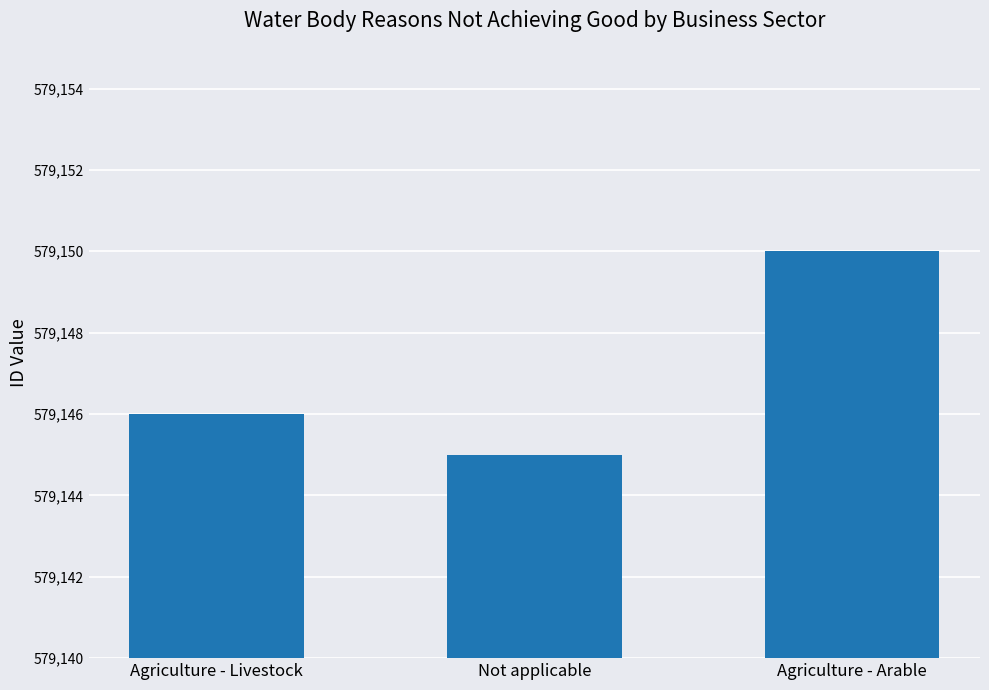

What is the sum of all values?

1737441